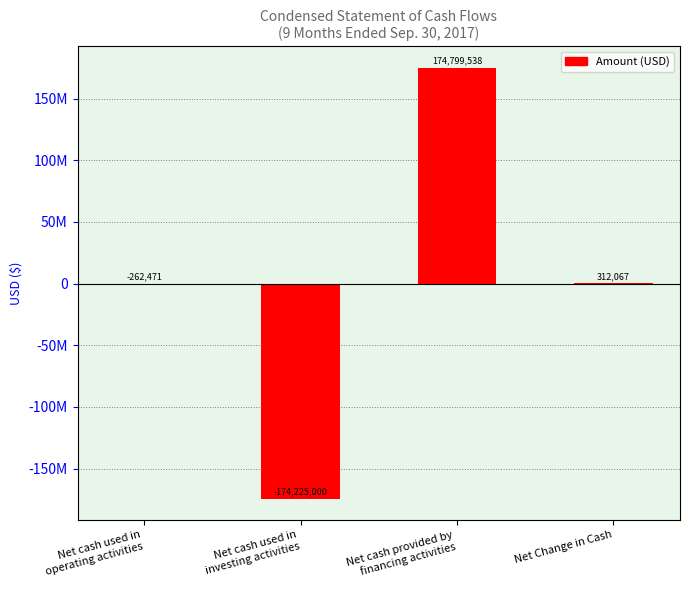

What is the label of the 2nd bar from the left?

Net cash used in
investing activities